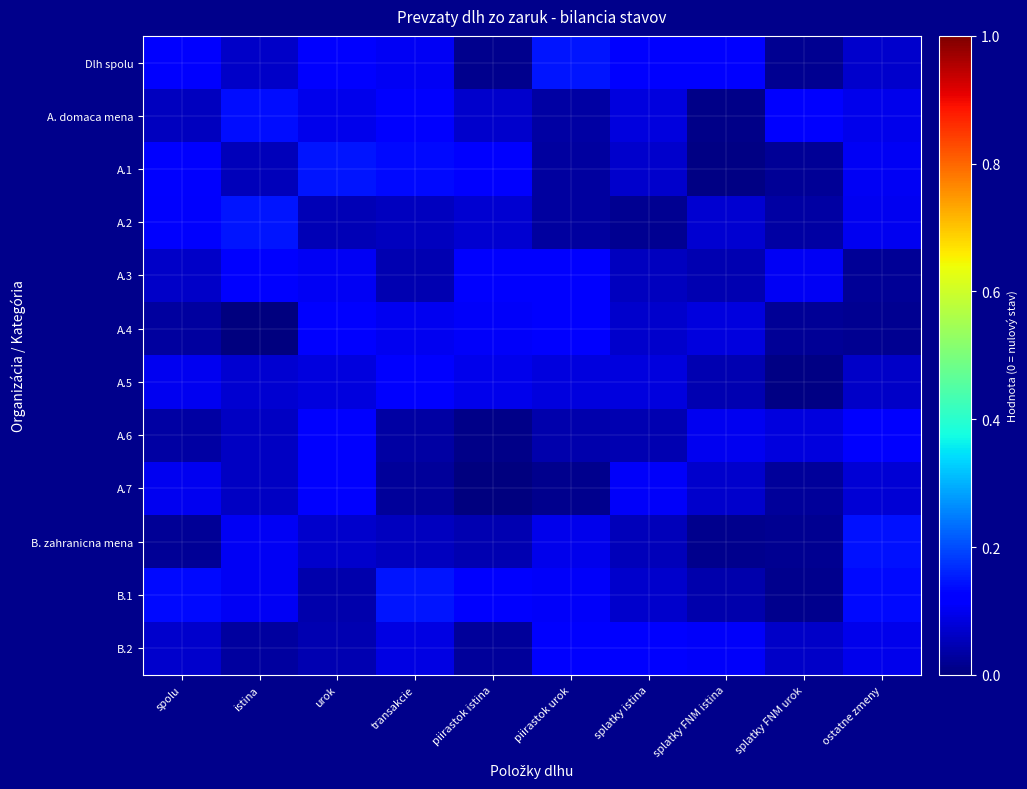

How many series are shown in this chart?

12